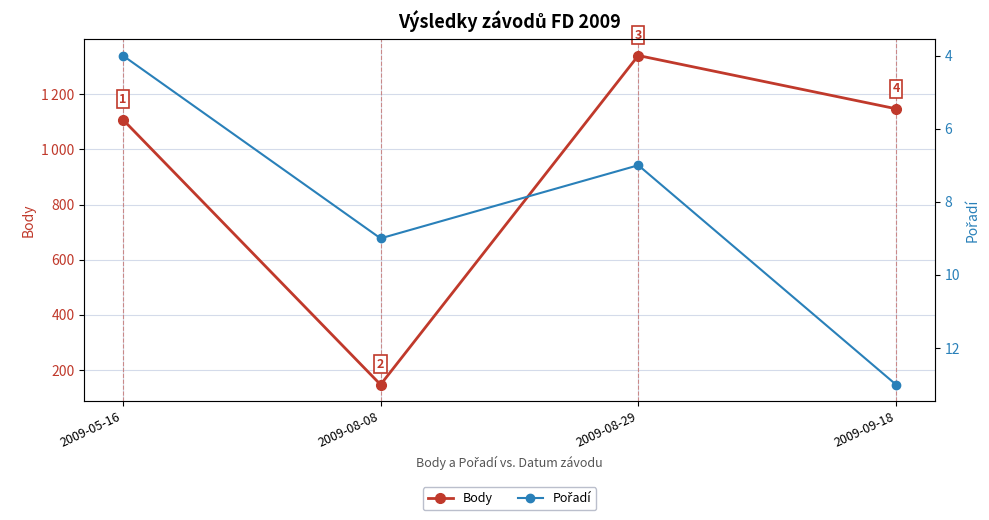

Read the Pořadí value at 2009-05-16.

4